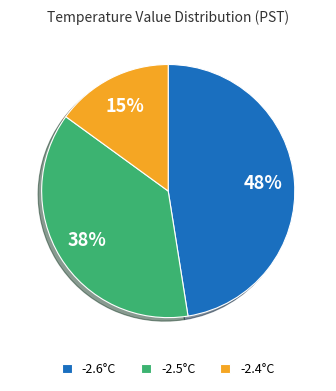

To the nearest percent, what is the average slice percentage?

33%